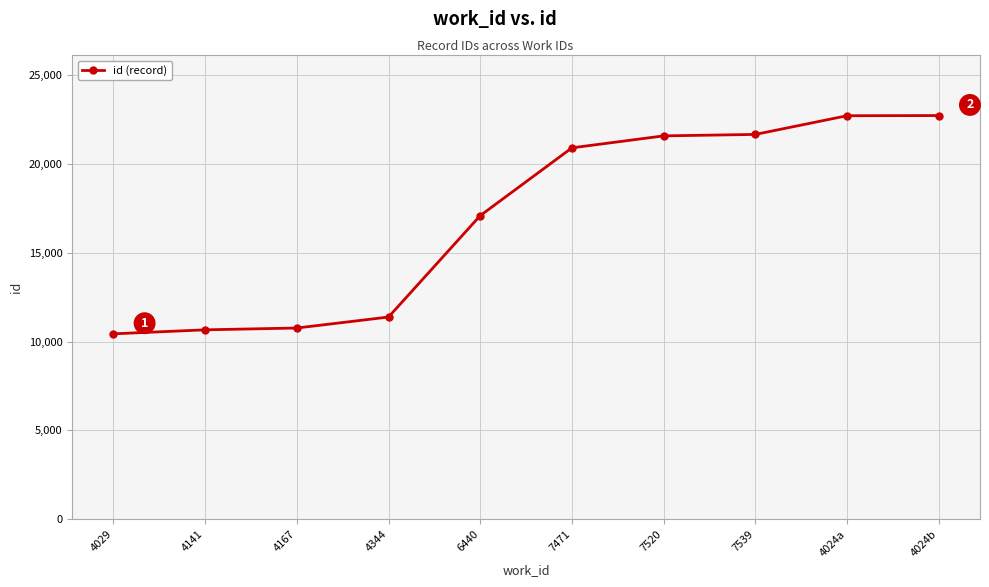

What position from the right is 6440?

6